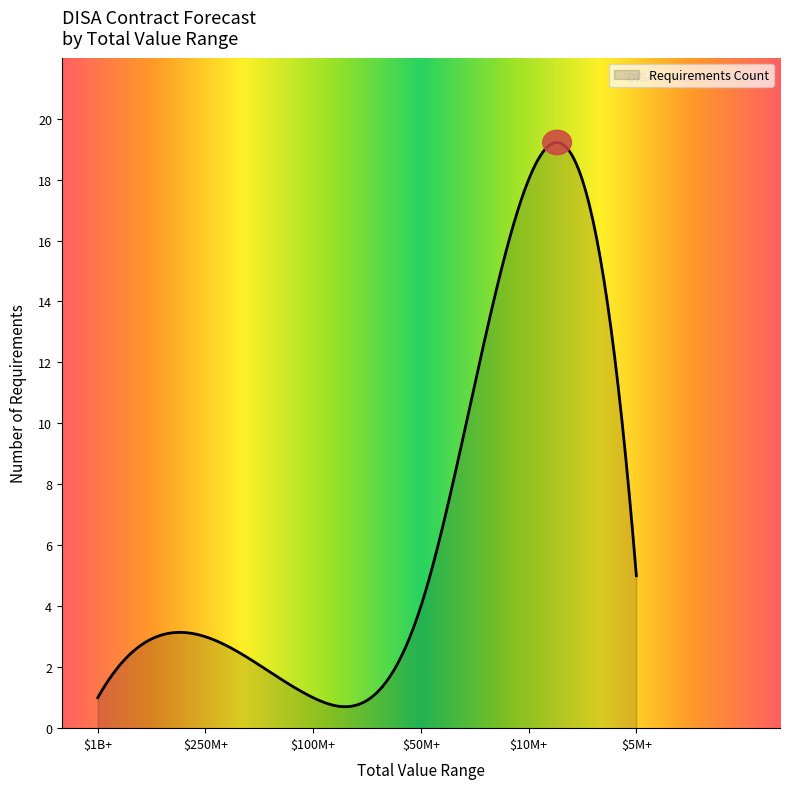

What is the smallest value displayed?

0.7